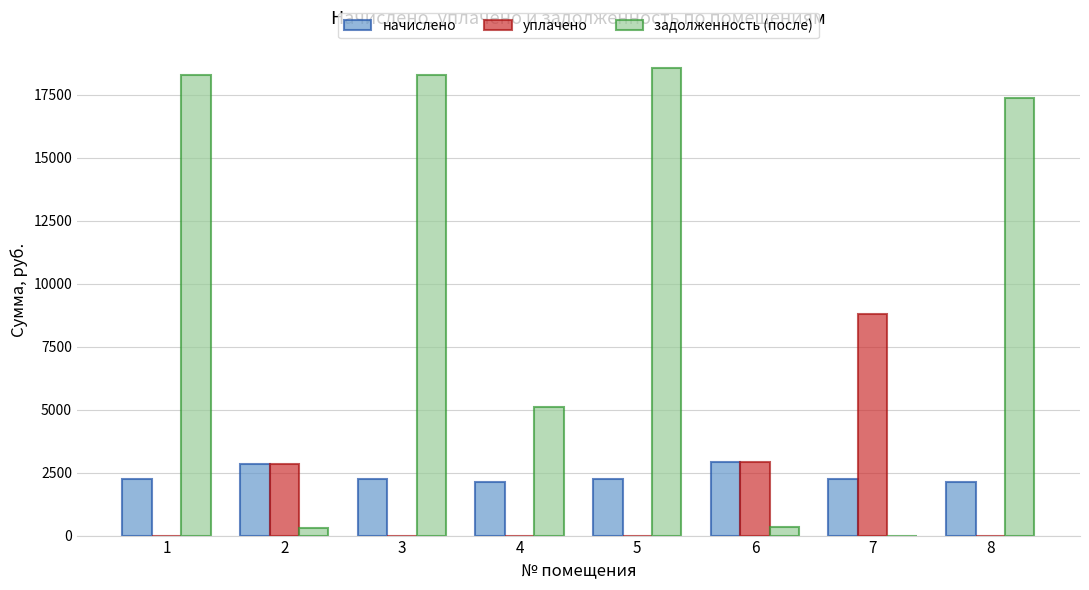

What is the maximum value for задолженность (после)?

18563.7